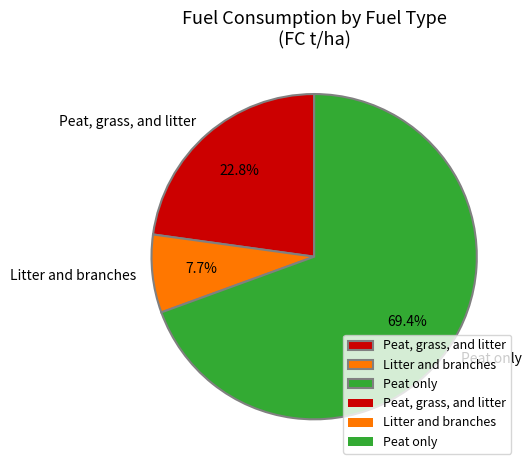

To the nearest percent, what is the combined percentage of Peat only and Litter and branches?

77%